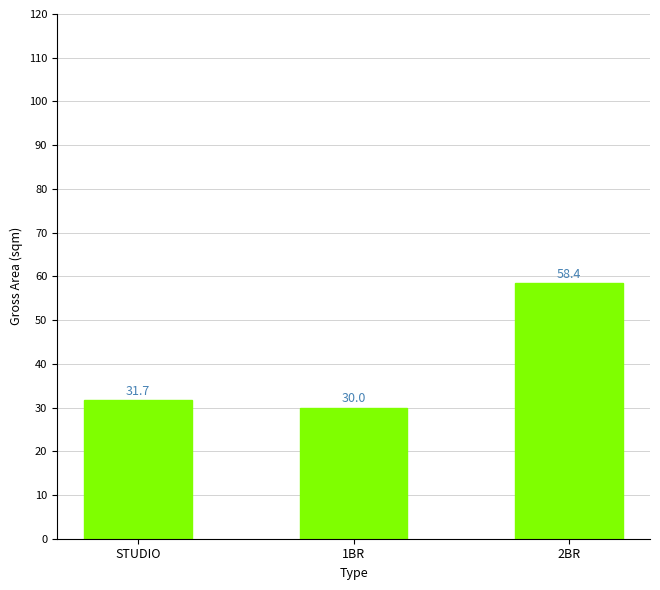

Rank the categories by value from lowest to highest.

1BR, STUDIO, 2BR